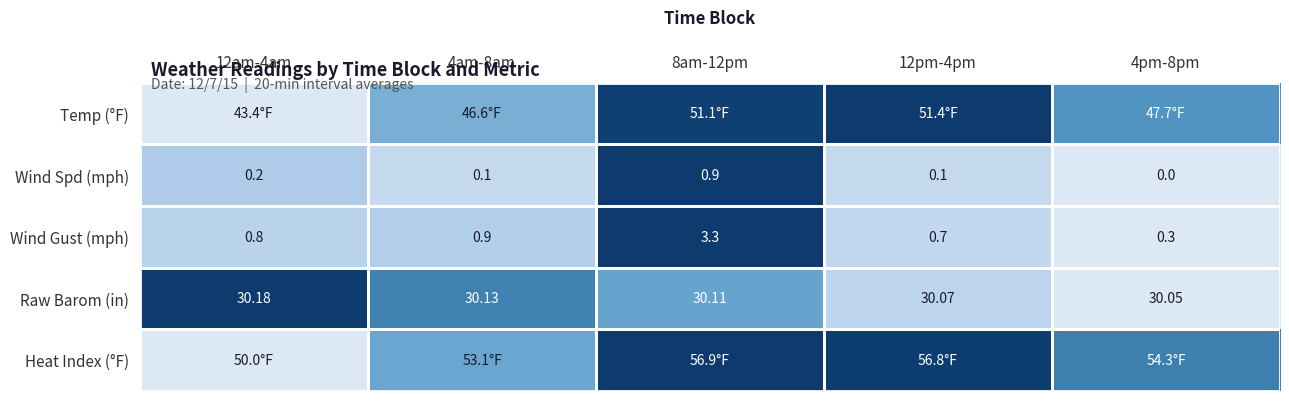

How many data points in Wind Spd (mph) are above 0?

4